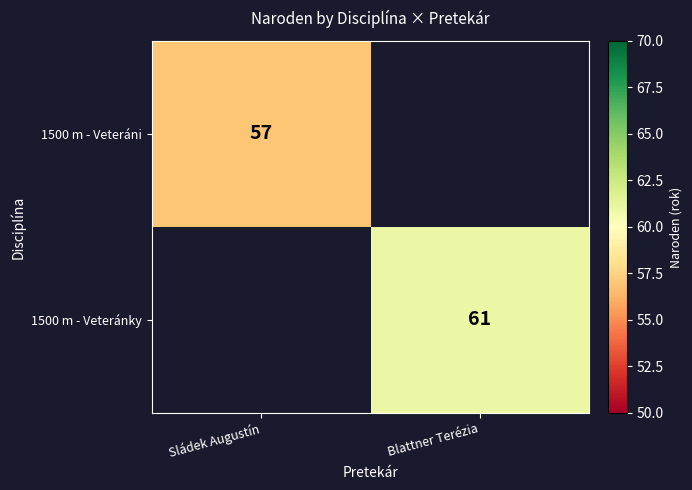

Which series has the largest range (max minus min)?

1500 m - Veteráni